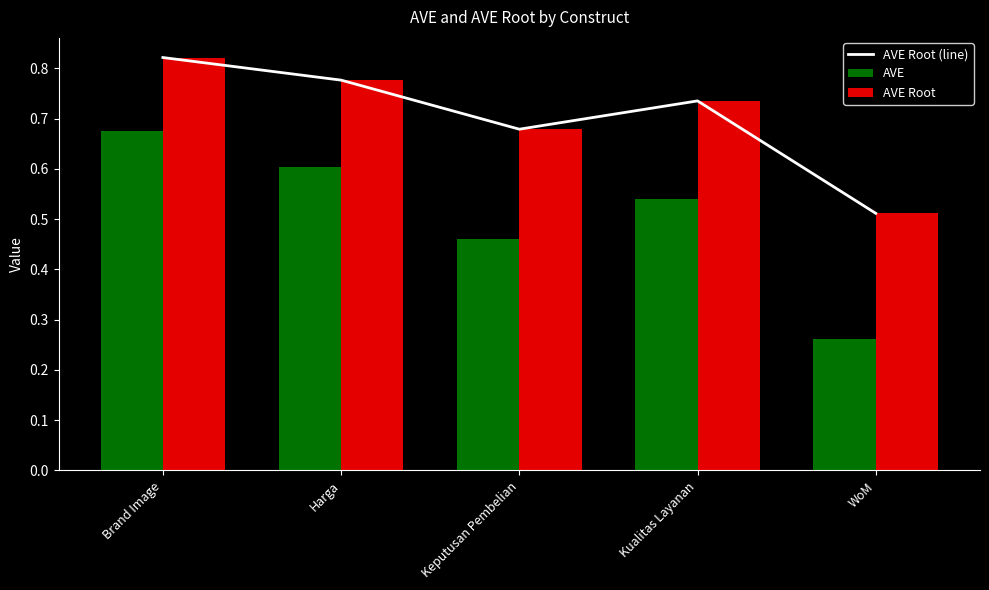

What are all the series names shown in the legend?

AVE Root (line), AVE, AVE Root